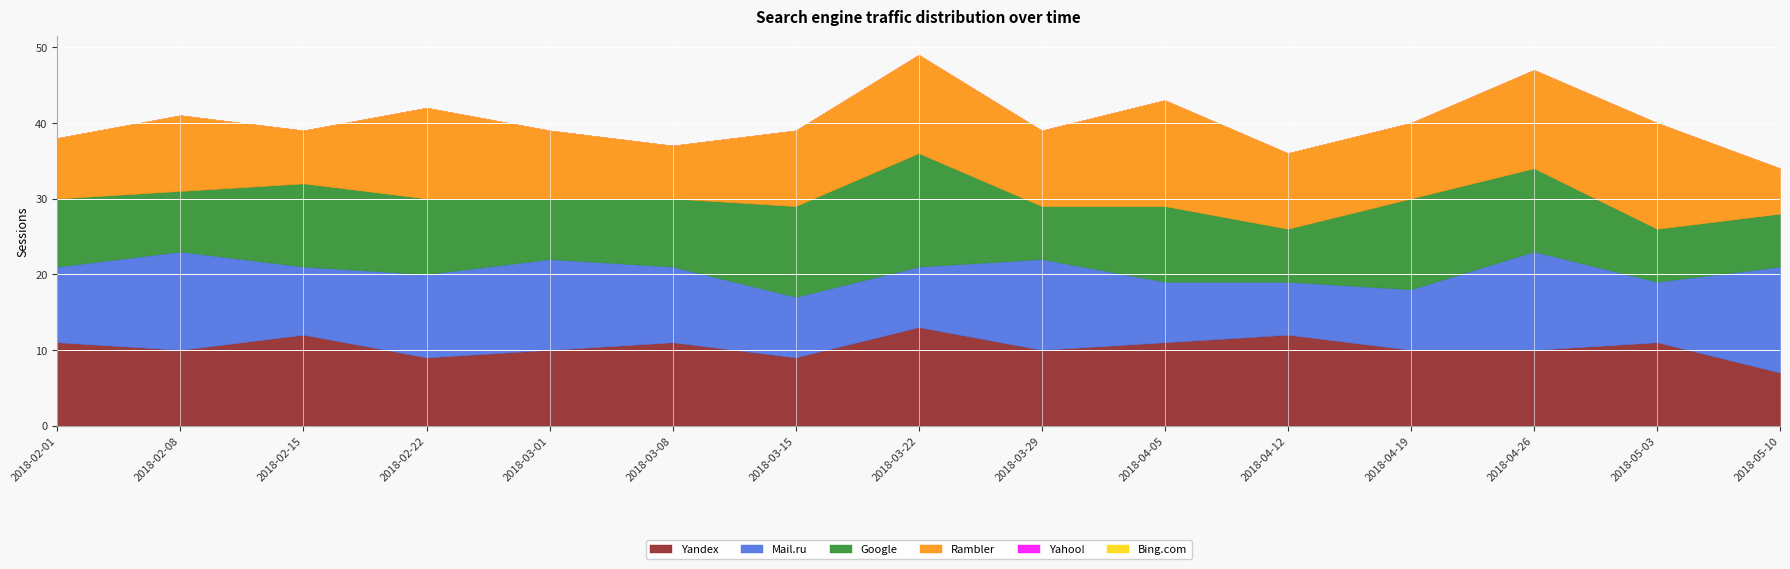

Reading left to right, what are all the values shown in this chart?

Yandex: 2018-02-01=11	2018-02-08=10	2018-02-15=12	2018-02-22=9	2018-03-01=10	2018-03-08=11	2018-03-15=9	2018-03-22=13	2018-03-29=10	2018-04-05=11	2018-04-12=12	2018-04-19=10	2018-04-26=10	2018-05-03=11	2018-05-10=7
Mail.ru: 2018-02-01=10	2018-02-08=13	2018-02-15=9	2018-02-22=11	2018-03-01=12	2018-03-08=10	2018-03-15=8	2018-03-22=8	2018-03-29=12	2018-04-05=8	2018-04-12=7	2018-04-19=8	2018-04-26=13	2018-05-03=8	2018-05-10=14
Google: 2018-02-01=9	2018-02-08=8	2018-02-15=11	2018-02-22=10	2018-03-01=8	2018-03-08=9	2018-03-15=12	2018-03-22=15	2018-03-29=7	2018-04-05=10	2018-04-12=7	2018-04-19=12	2018-04-26=11	2018-05-03=7	2018-05-10=7
Rambler: 2018-02-01=8	2018-02-08=10	2018-02-15=7	2018-02-22=12	2018-03-01=9	2018-03-08=7	2018-03-15=10	2018-03-22=13	2018-03-29=10	2018-04-05=14	2018-04-12=10	2018-04-19=10	2018-04-26=13	2018-05-03=14	2018-05-10=6
Yahoo!: 2018-02-01=0	2018-02-08=0	2018-02-15=0	2018-02-22=0	2018-03-01=0	2018-03-08=0	2018-03-15=0	2018-03-22=0	2018-03-29=0	2018-04-05=0	2018-04-12=0	2018-04-19=0	2018-04-26=0	2018-05-03=0	2018-05-10=0
Bing.com: 2018-02-01=0	2018-02-08=0	2018-02-15=0	2018-02-22=0	2018-03-01=0	2018-03-08=0	2018-03-15=0	2018-03-22=0	2018-03-29=0	2018-04-05=0	2018-04-12=0	2018-04-19=0	2018-04-26=0	2018-05-03=0	2018-05-10=0